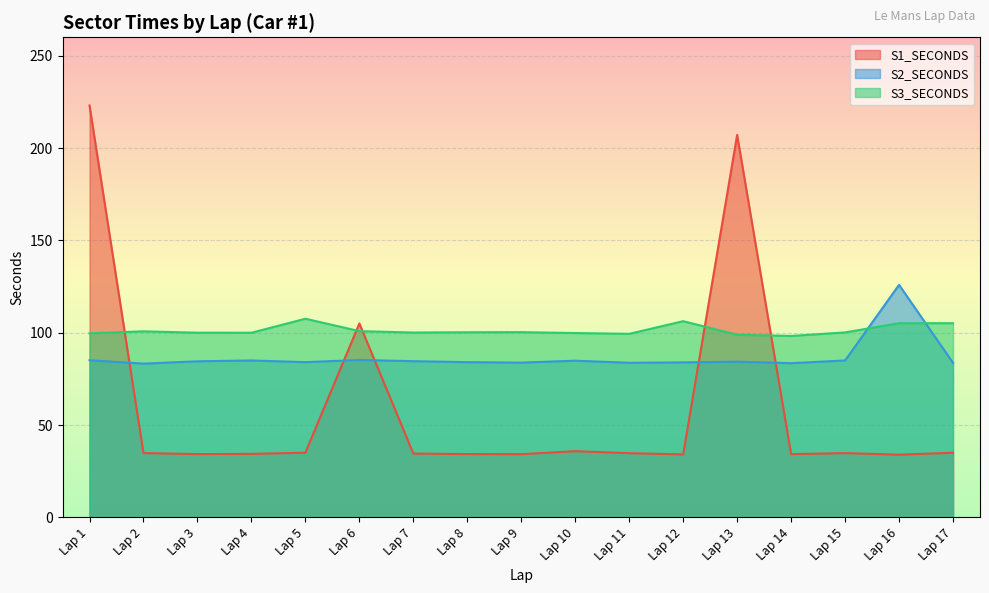

How many data points does each series have?

17